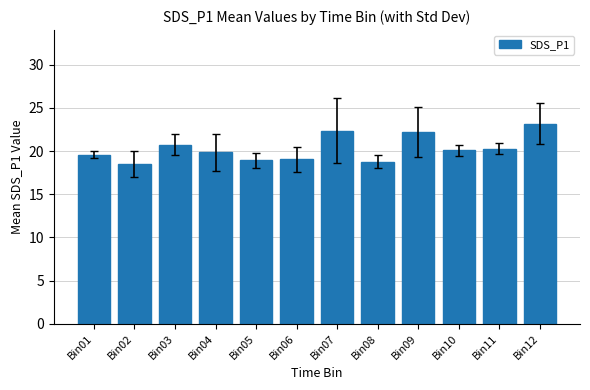

Which category has the highest value across all series?

Bin12